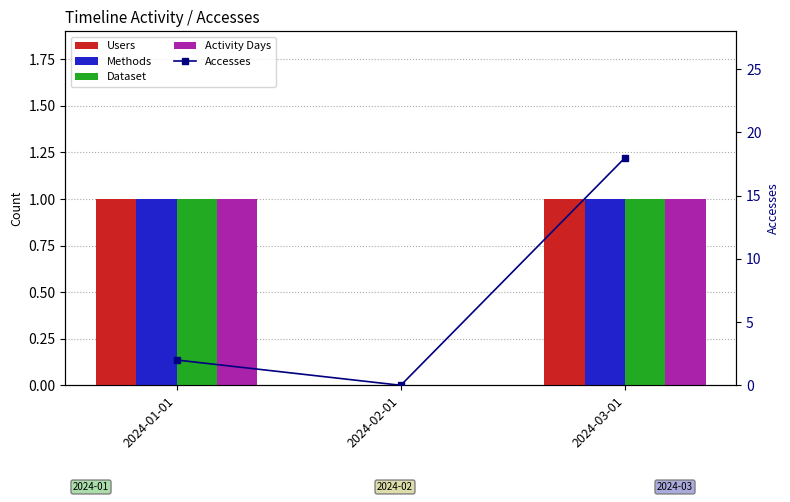

Reading left to right, what are all the values shown in this chart?

Users: 1	0	1
Methods: 1	0	1
Dataset: 1	0	1
Activity Days: 1	0	1
Accesses: 2	0	18